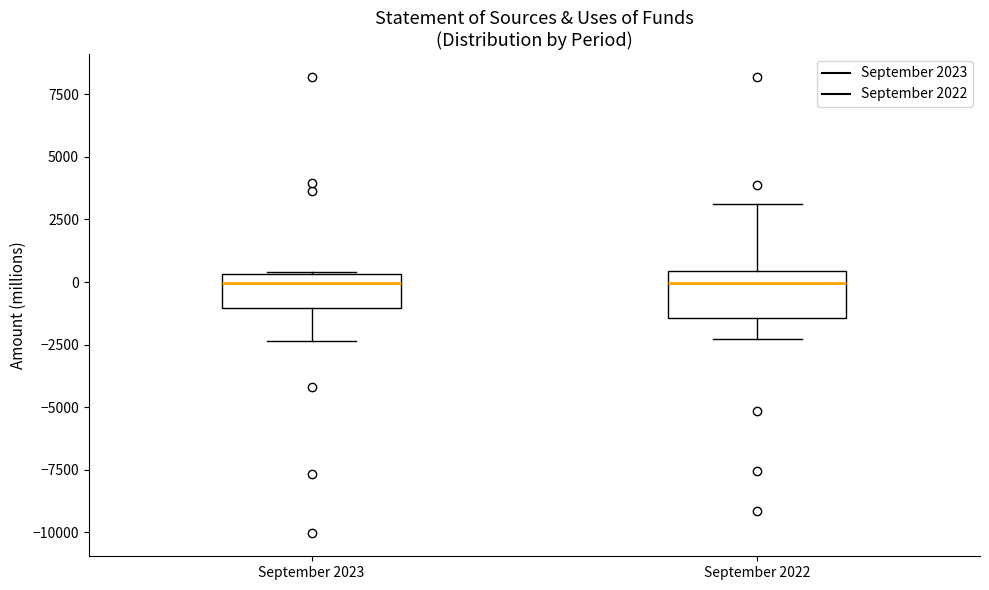

Reading left to right, read every box against the y-axis: the position of its median line, the range the box covers, and the ends of its whiskers. The values are not printed on the chart, so give them approximately, as read against the axis.

September 2023: median 0, box -1000 to 500, whiskers -2500 to 500
September 2022: median 0, box -1500 to 500, whiskers -2500 to 3000